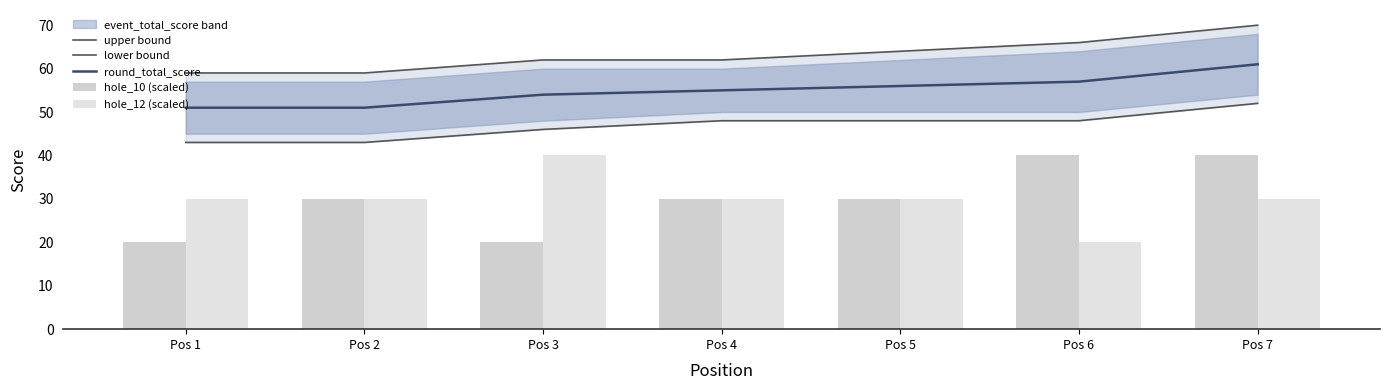

How many upper bound values are between 59 and 66?

6